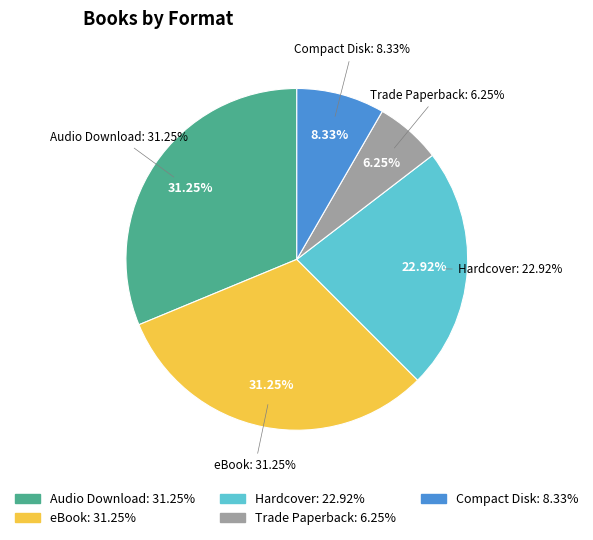

The Hardcover slice represents 1% of the pie. True or false?

False